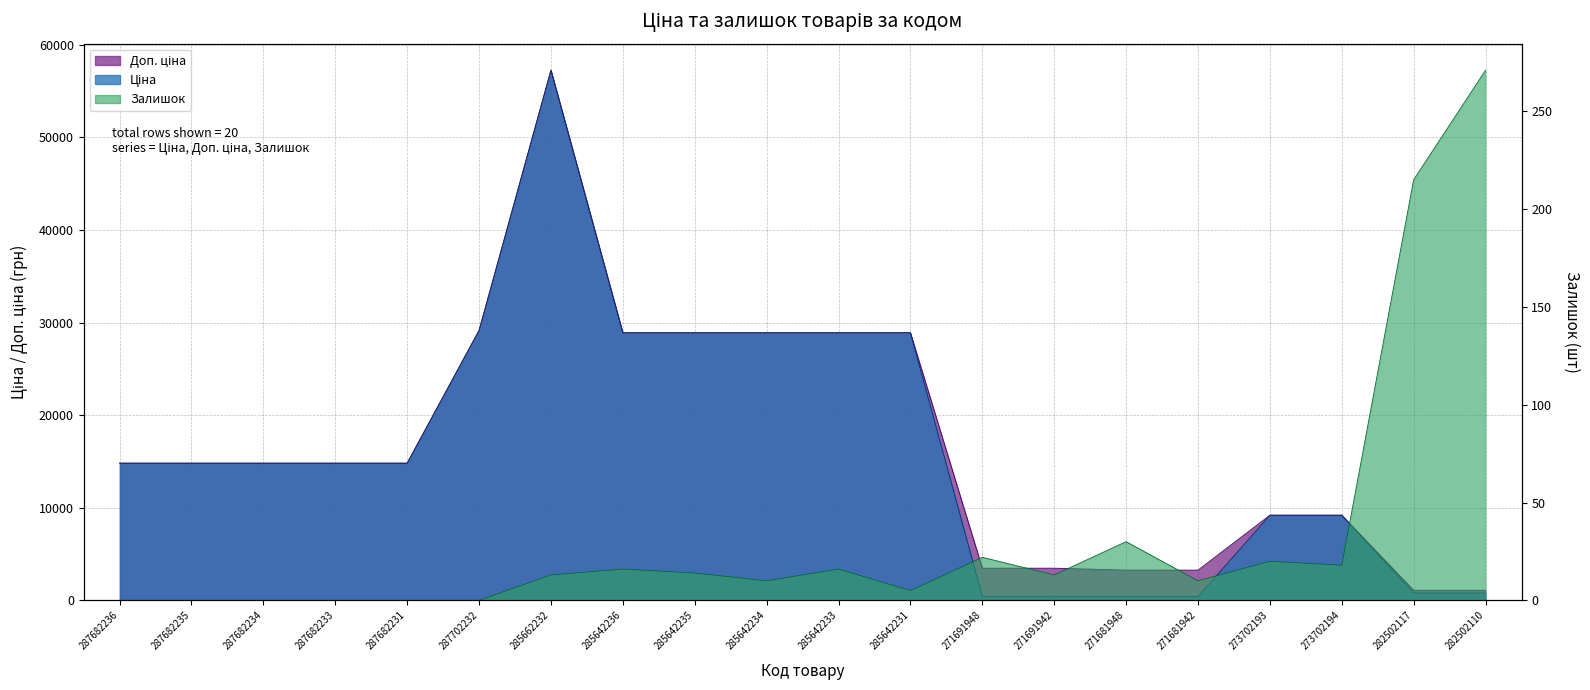

At which category does Залишок reach its first local valley?

285642234